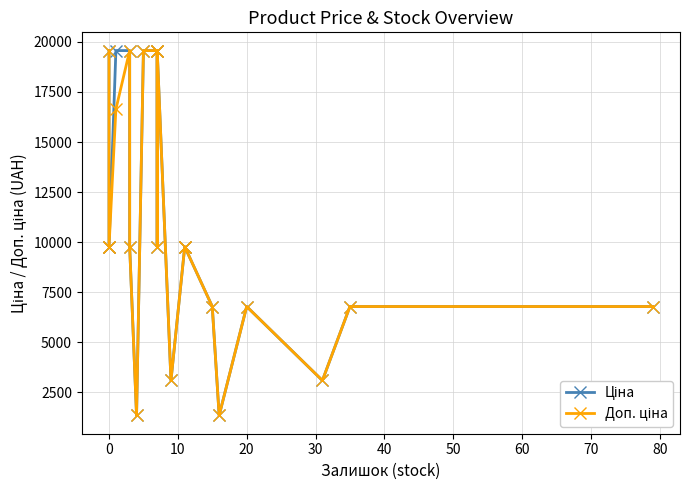

True or false: Ціна has more than 2 interior local peaks.

False